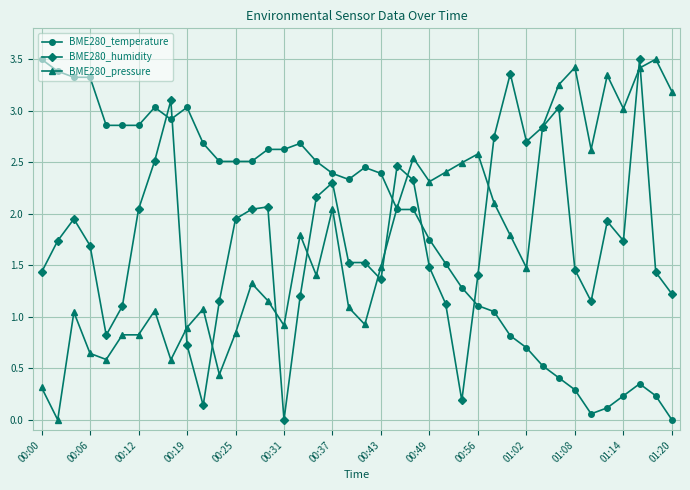

At how many categories does at least one series exceed 2?

40